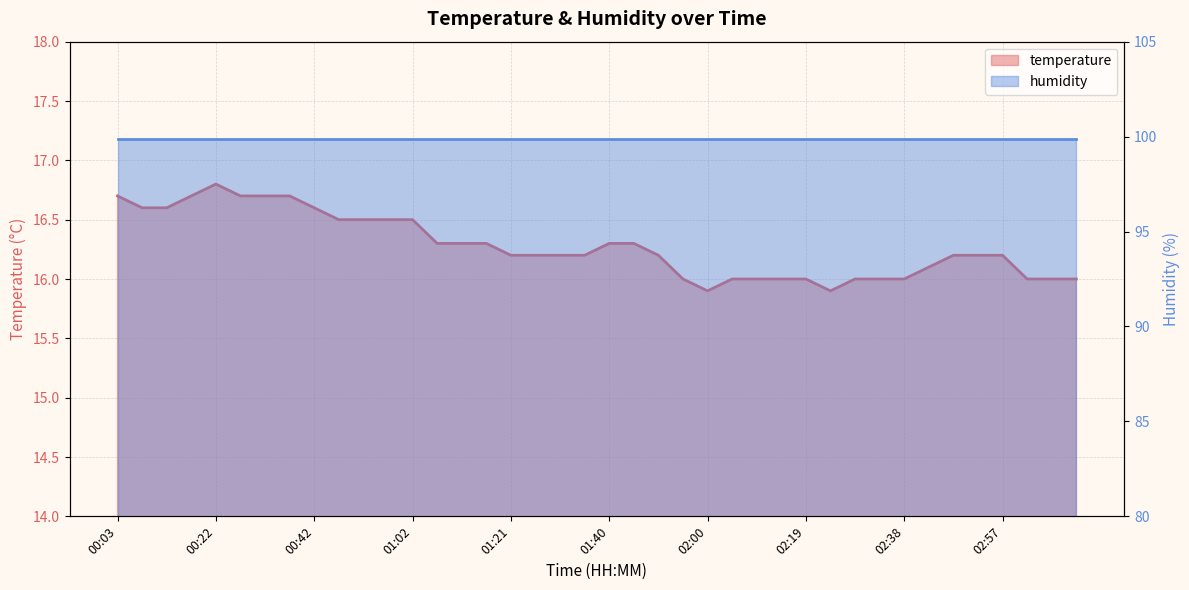

What is the average value?

16.3